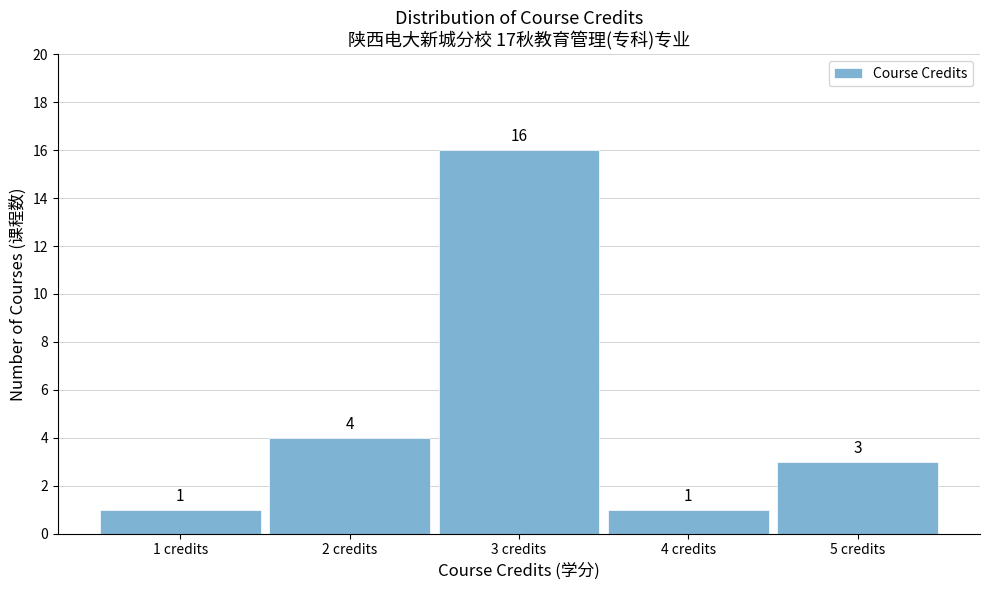

Reading left to right, list every bar in this chart as the range it spans on the x-axis followed by its height.

0.5 to 1.5: 1
1.5 to 2.5: 4
2.5 to 3.5: 16
3.5 to 4.5: 1
4.5 to 5.5: 3